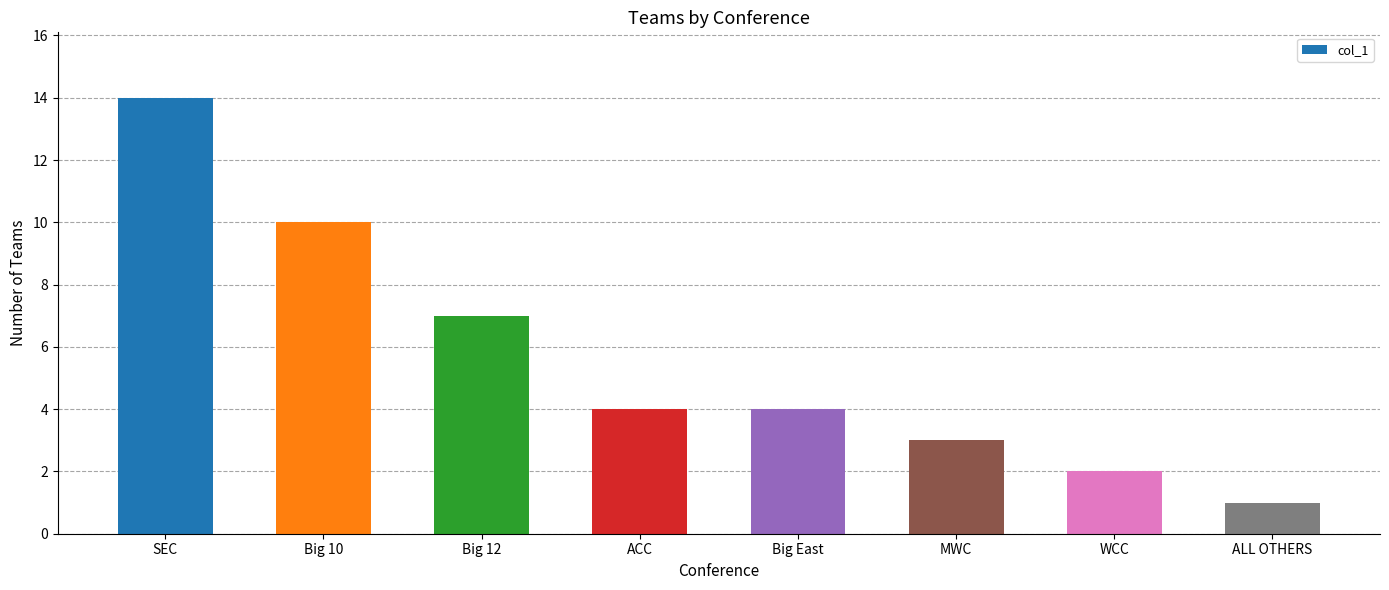

The chart shows a value of 1 at ALL OTHERS. True or false?

True